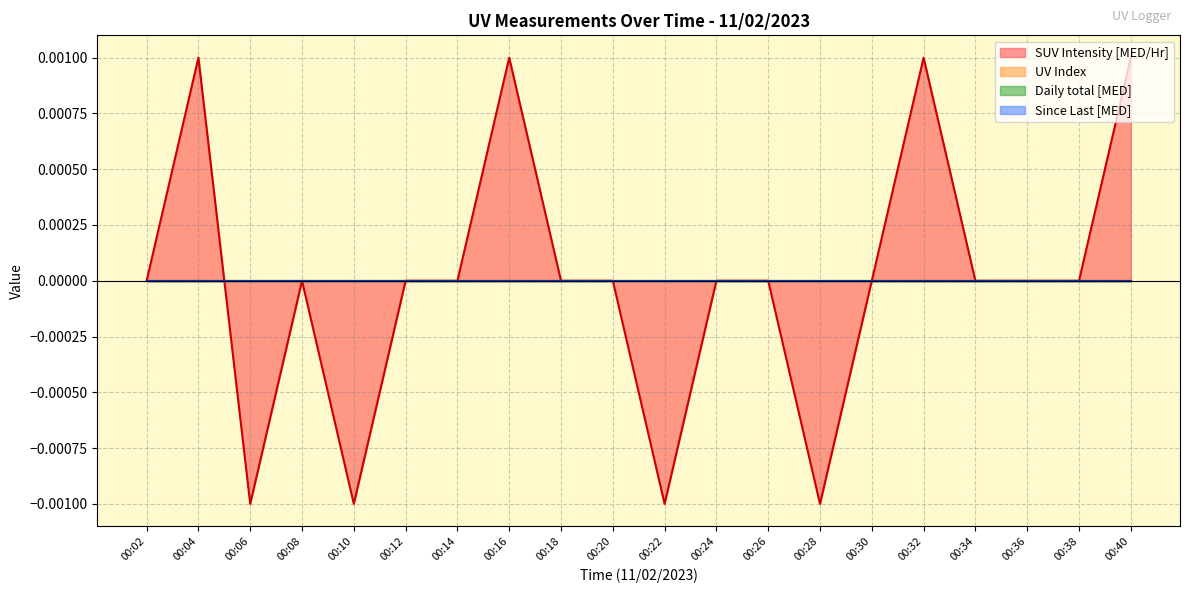

Does the chart have visible grid lines?

Yes